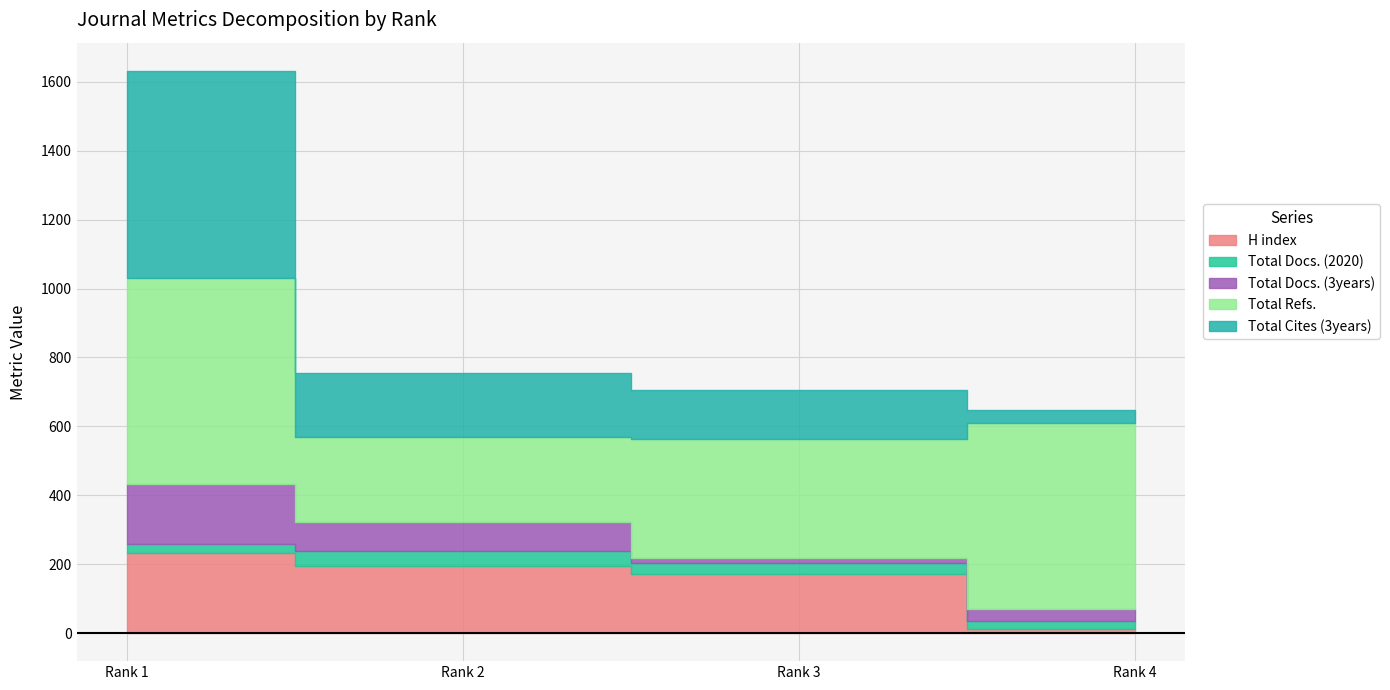

True or false: Total Refs. has more than 2 points higher than both neighbors.

False